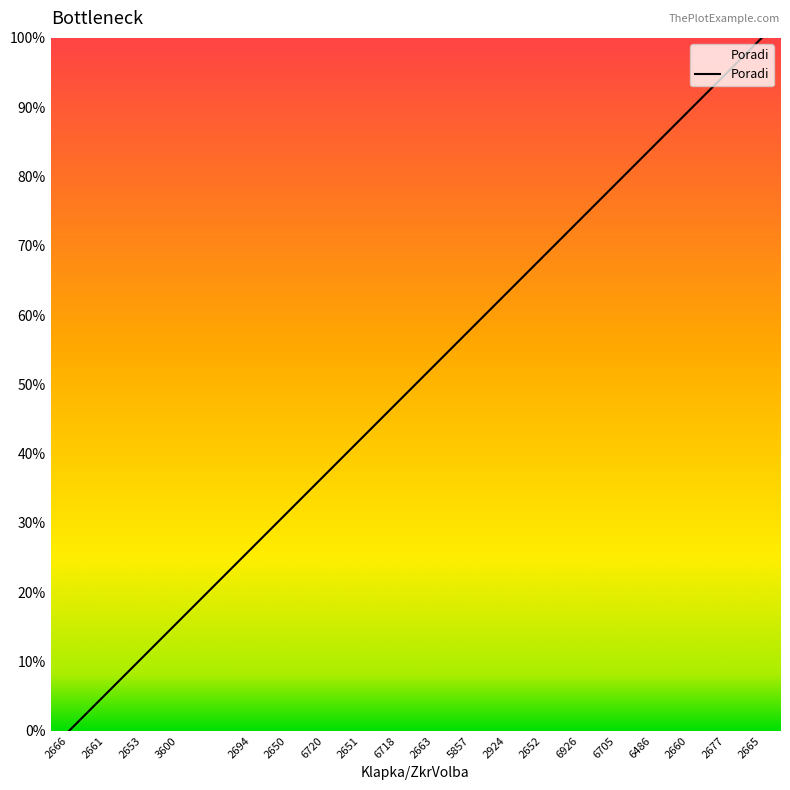

What is the difference between the maximum and second lowest values?

94.7